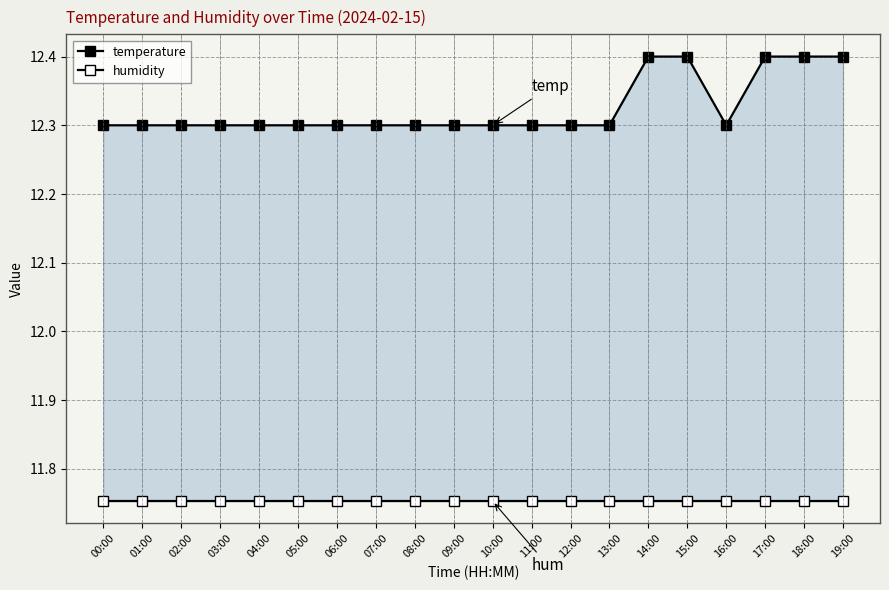

Which label corresponds to the largest value in the chart?

14:00